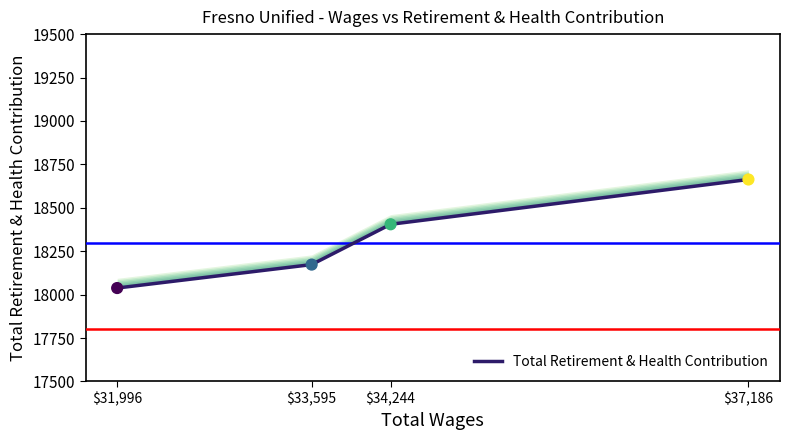

What is the ratio of the value at $37,186 to the value at $34,244?

1.0